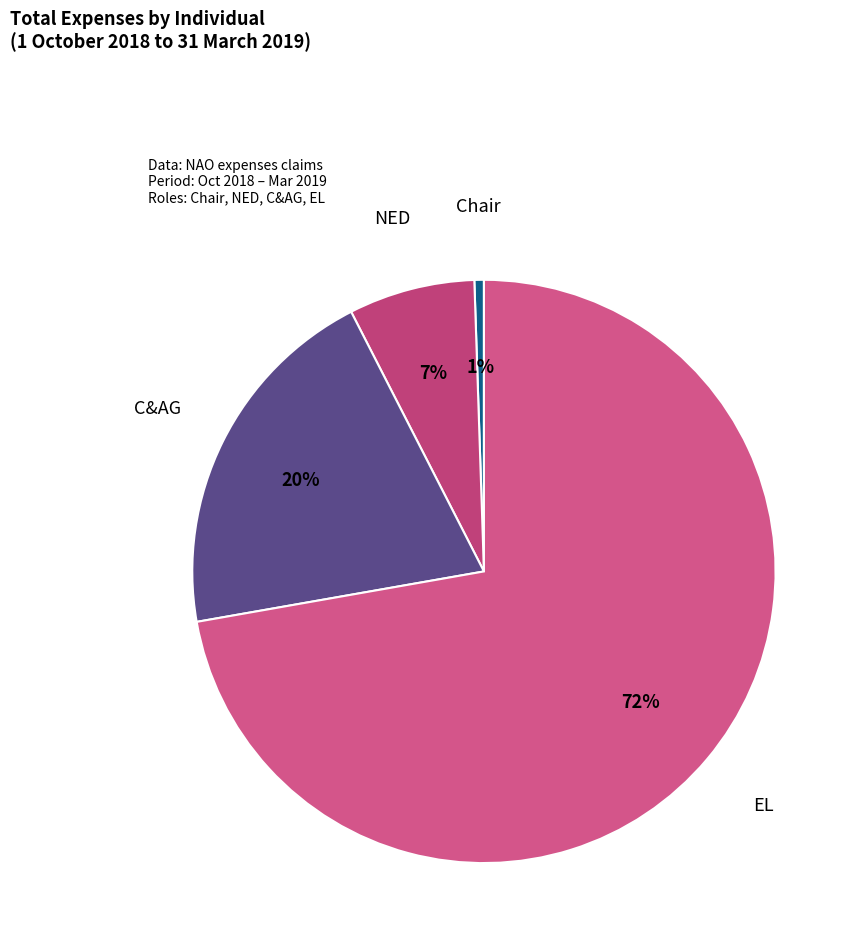

How many slices are in this pie chart?

4